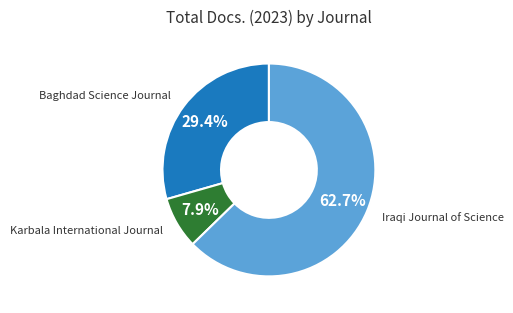

True or false: Baghdad Science Journal accounts for 35% of the total.

False